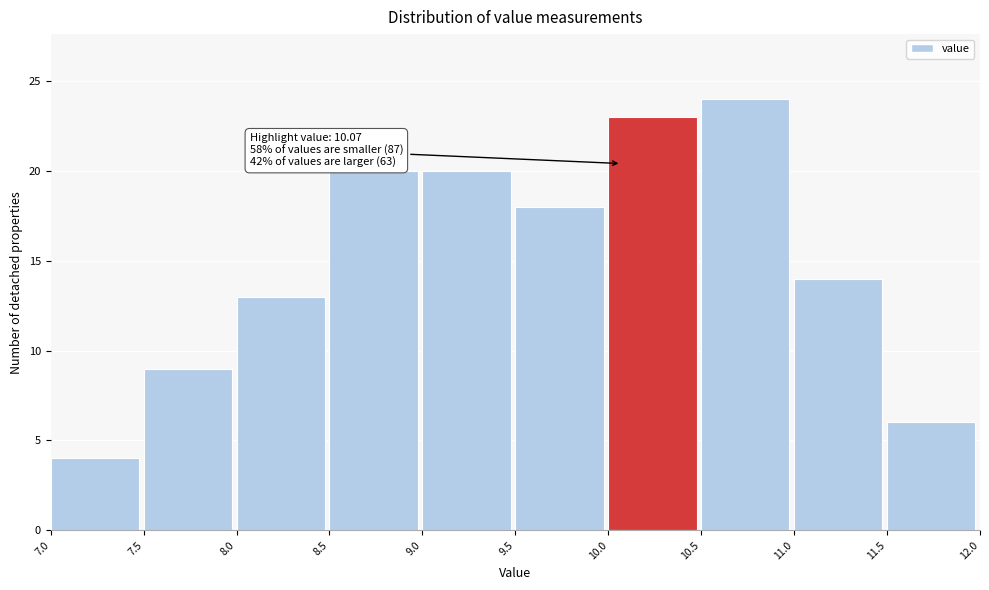

Which range on the x-axis has the tallest bar?

10.5 to 11.0